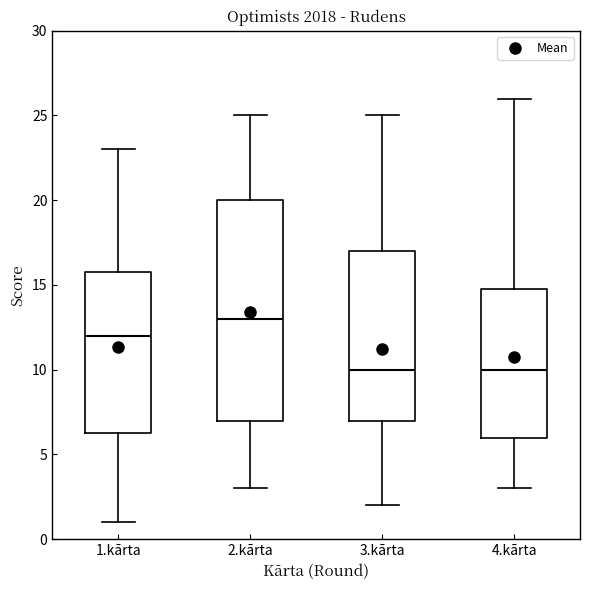

Where does the lower whisker of the box for 1.kārta end on the y-axis? The values are not printed on the chart, so give them approximately, as read against the axis.

1.0